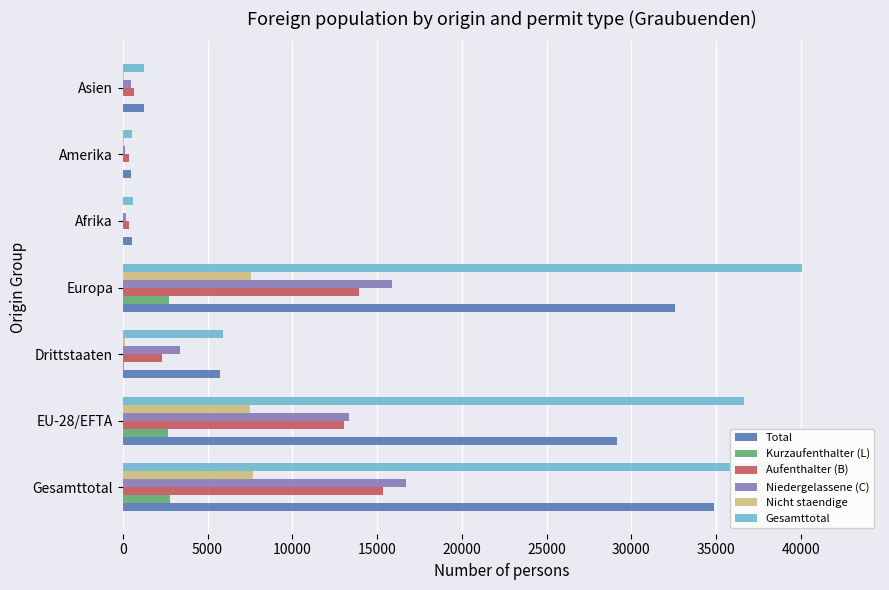

True or false: Total has a value of 2014 at Asien.

False